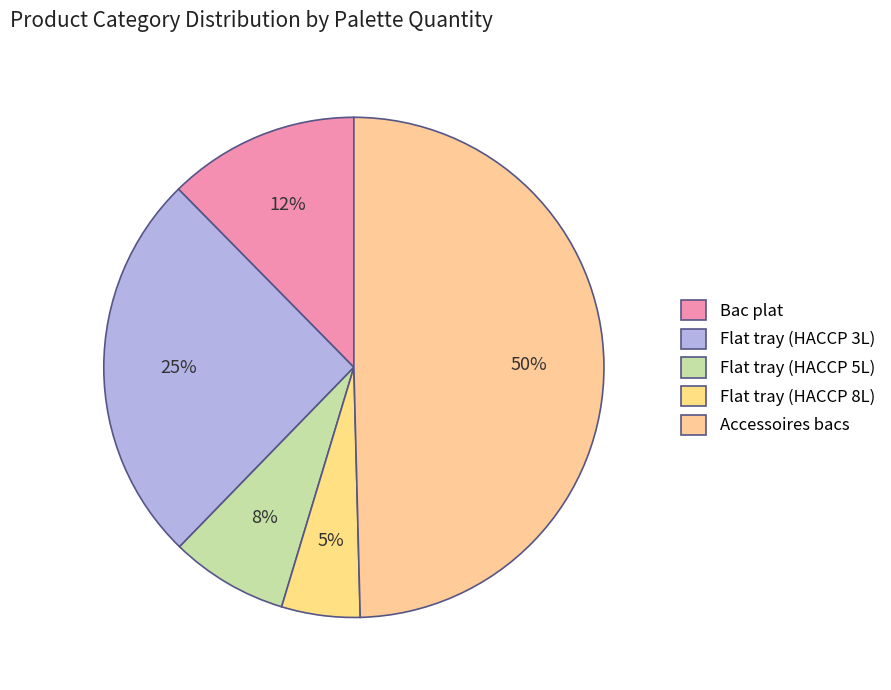

Which slice is the smallest?

Flat tray (HACCP 8L)